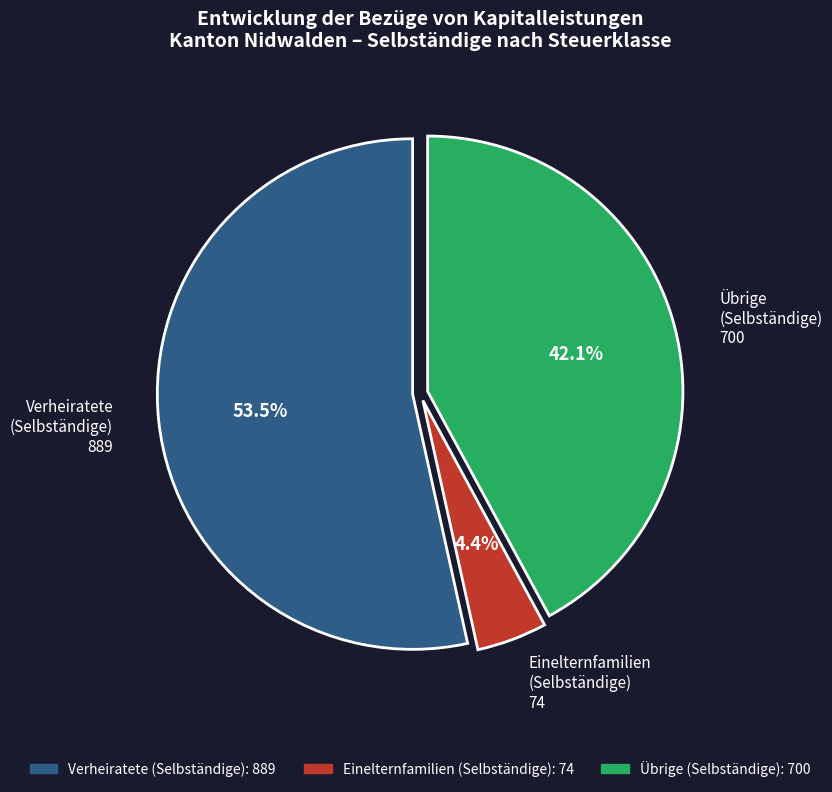

How many slices are in this pie chart?

3